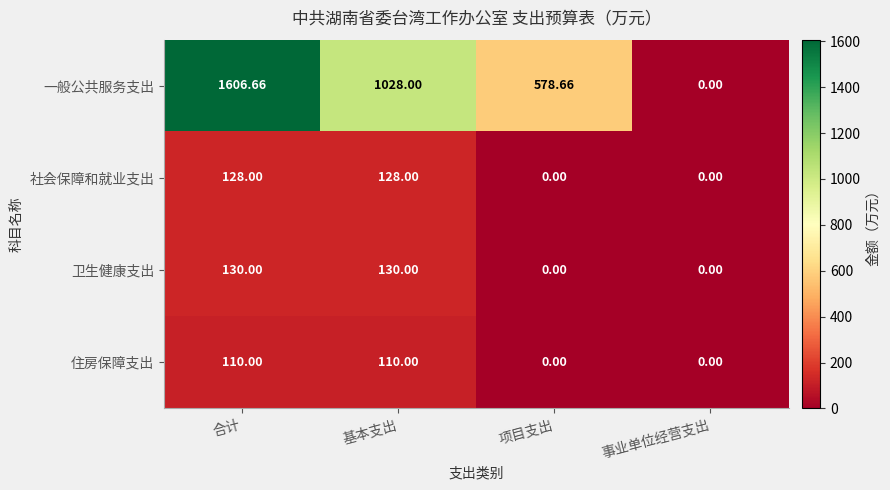

Rank the series at 合计 from highest to lowest value.

一般公共服务支出, 卫生健康支出, 社会保障和就业支出, 住房保障支出